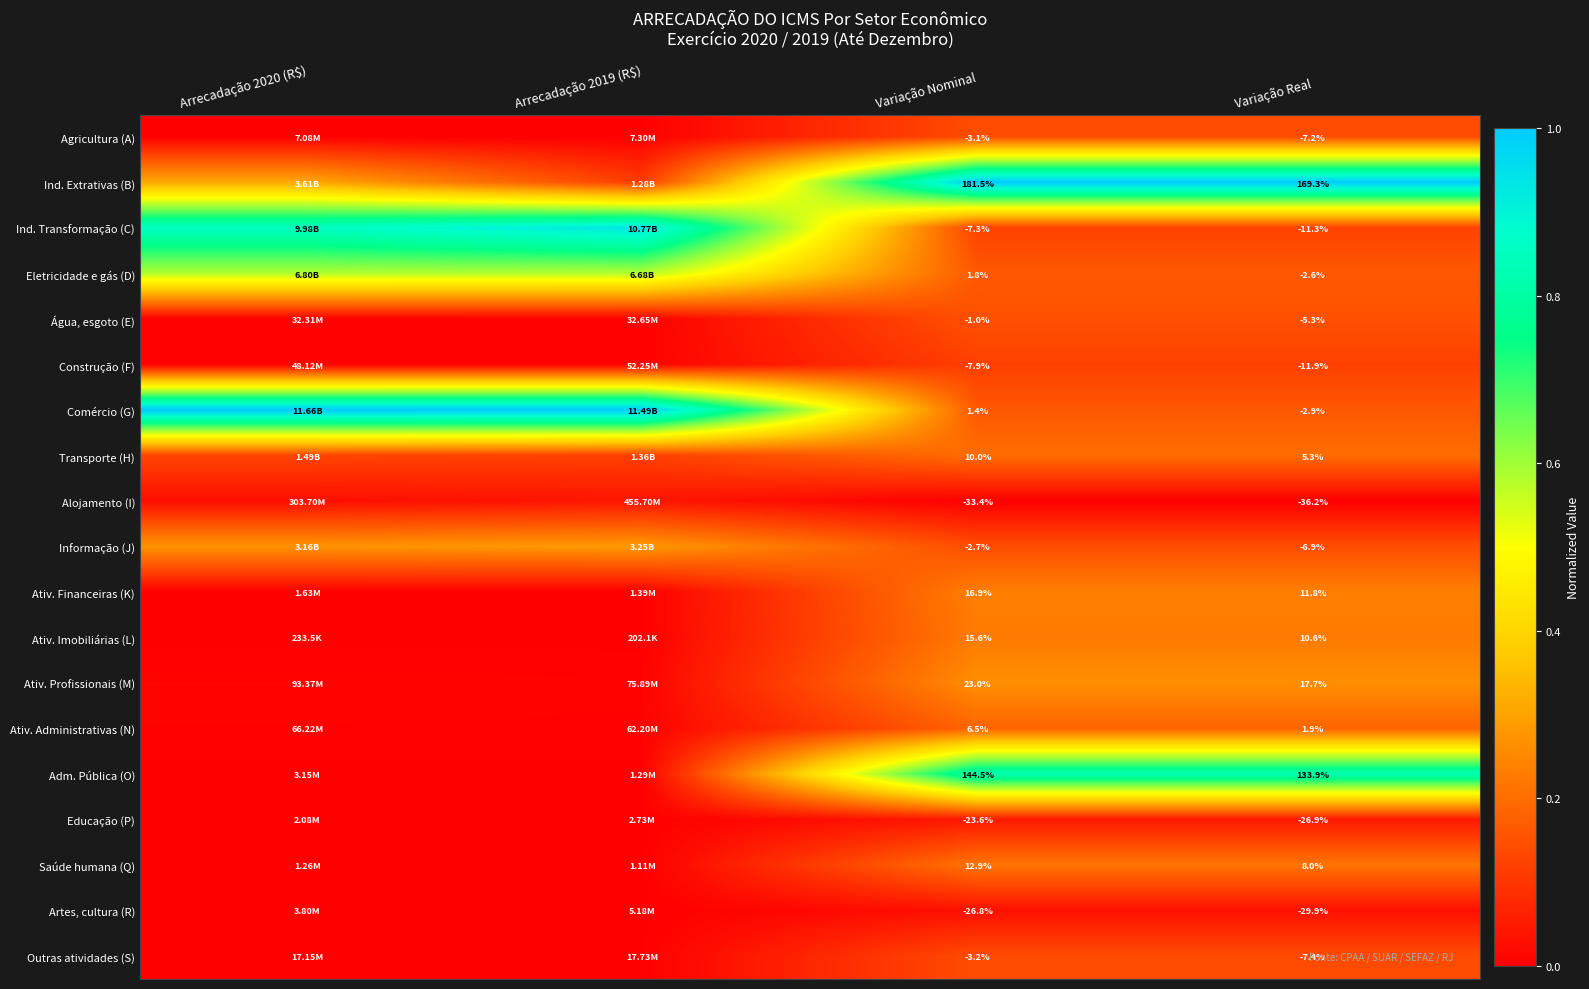

Is the value of Educação (P) at Variação Nominal greater than the value of Ind. Extrativas (B) at Variação Real?

No